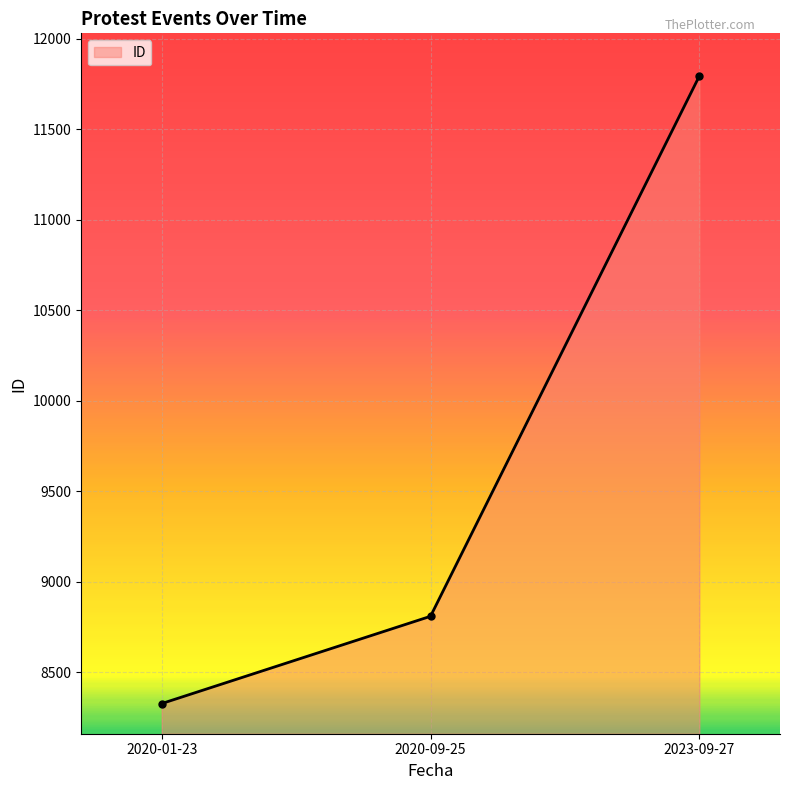

The value at 2020-01-23 is 8327. True or false?

True